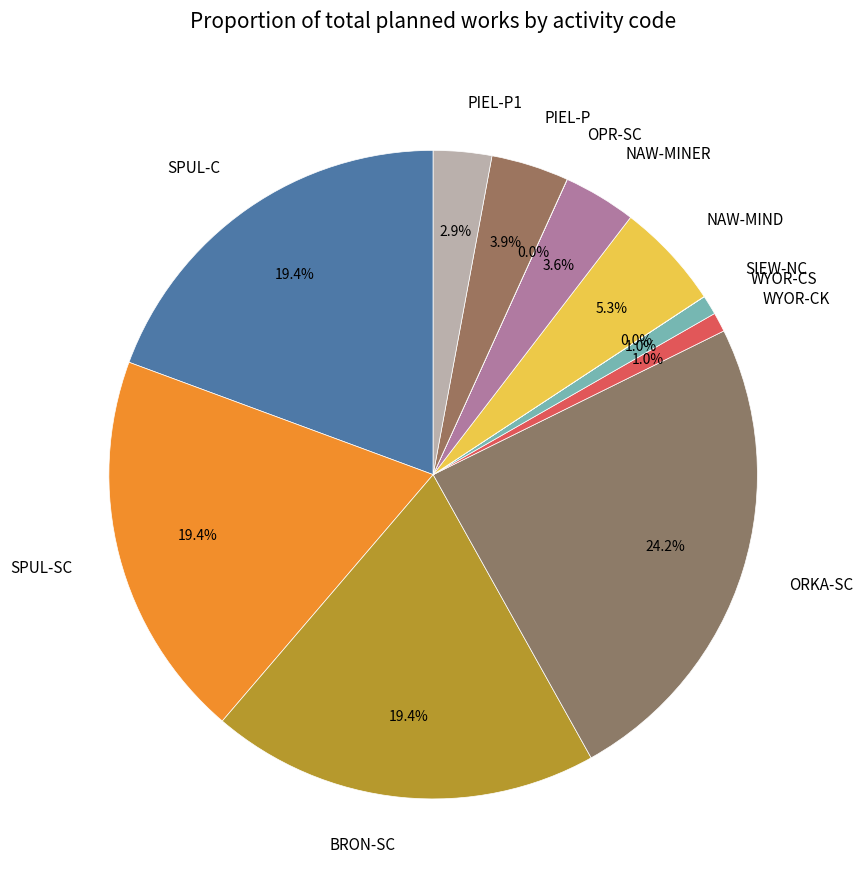

To the nearest percent, what is the average slice percentage?

8%